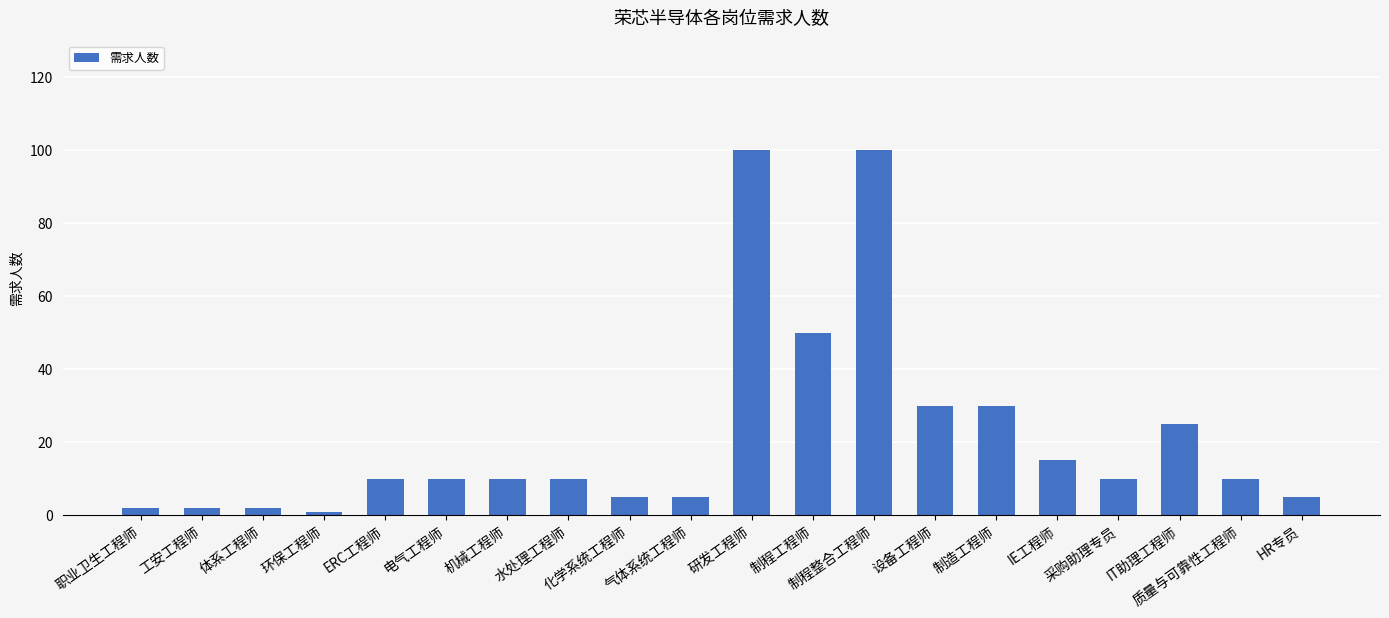

Between 研发工程师 and 制程工程师, which is larger?

研发工程师